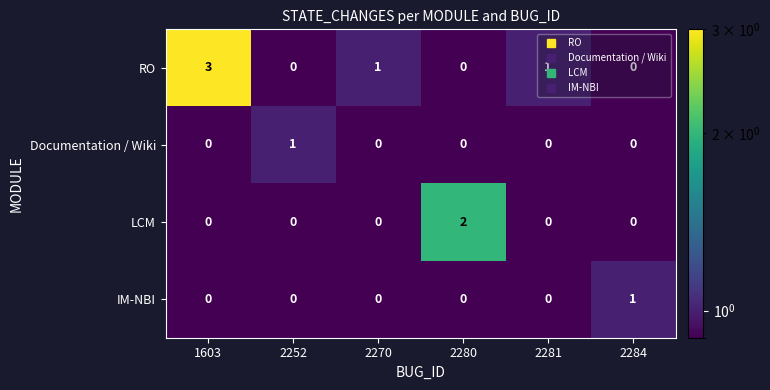

At which label does RO first exceed 1?

1603